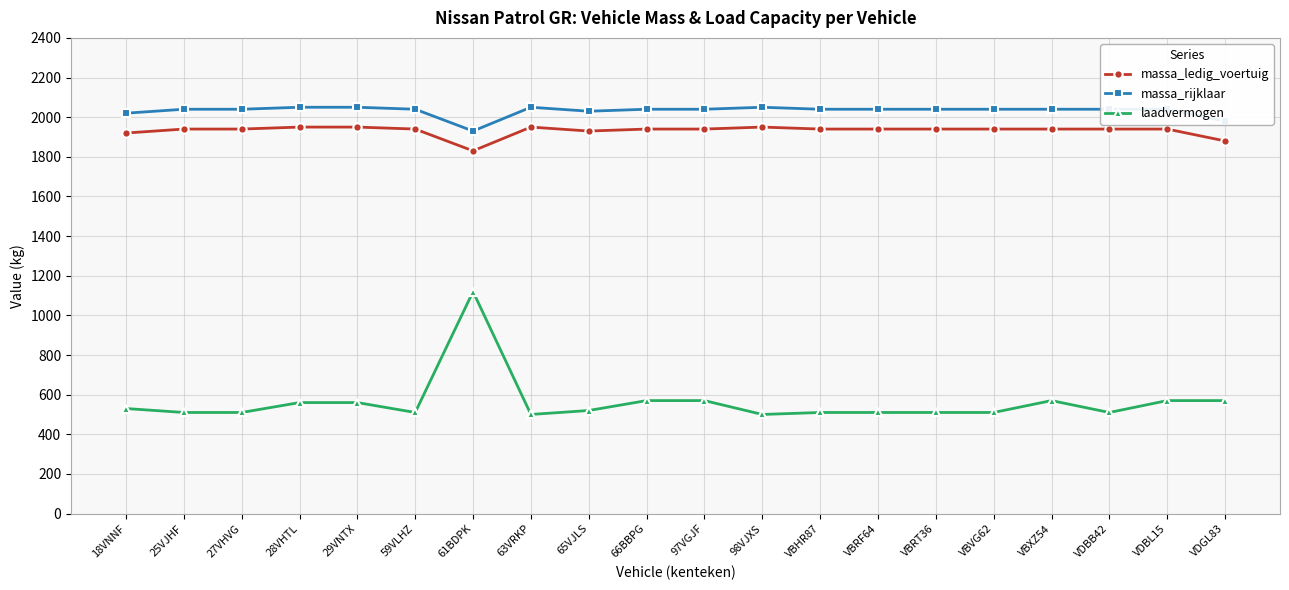

What is the label of the 9th point from the left?

65VJLS